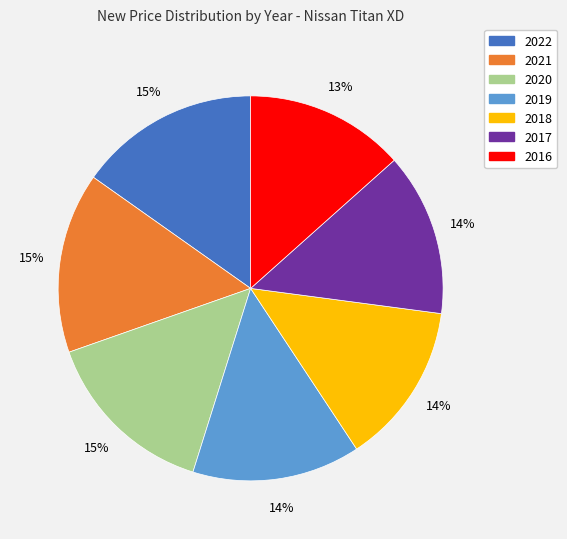

Approximately how many times larger is the value at 2020 compared to 2018?

1.1